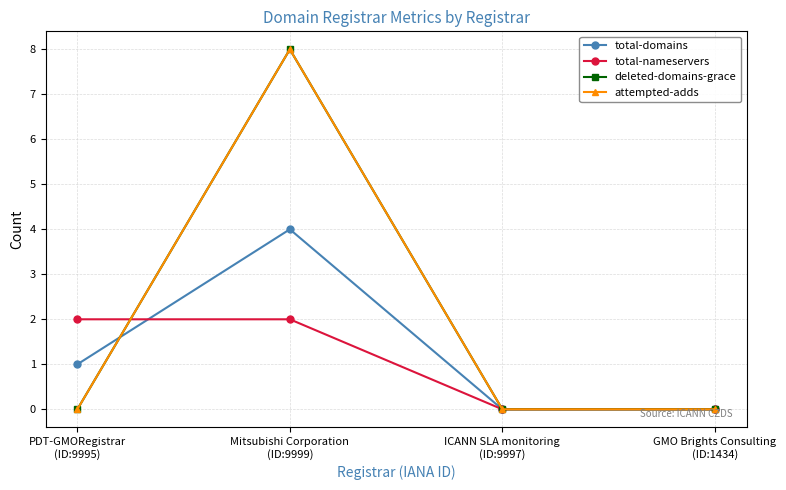

Does the chart have visible grid lines?

Yes